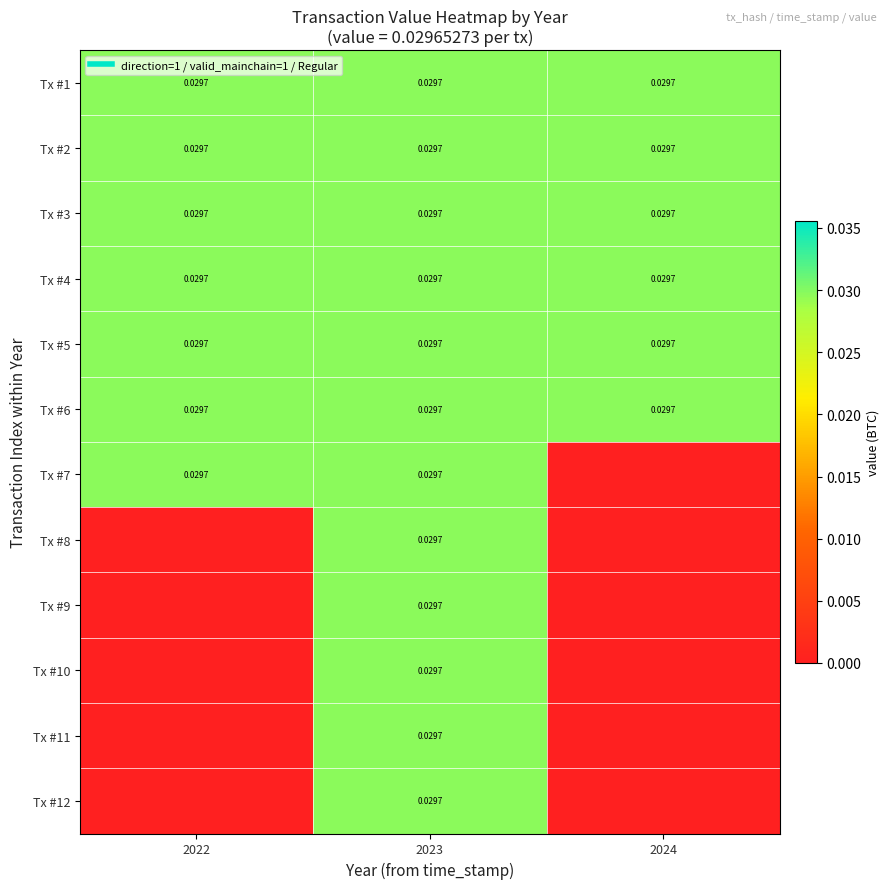

What is the total value across all series at 2023?

0.4